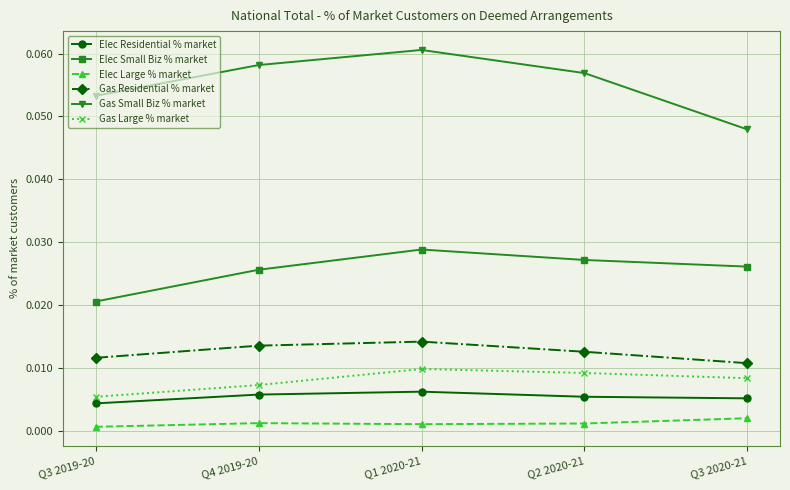

Between Q2 2020-21 and Q3 2020-21, which series saw the biggest shift?

Gas Small Biz % market